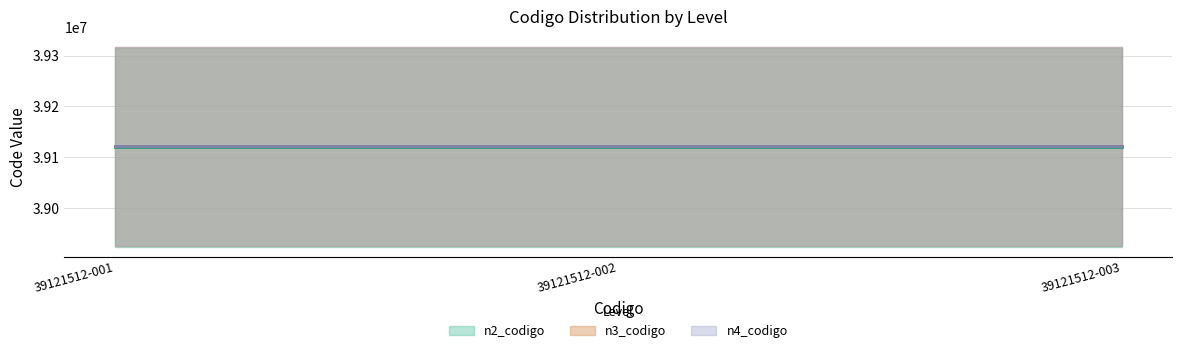

What is the value of the n2_codigo point at the 2nd from the left?

39120000